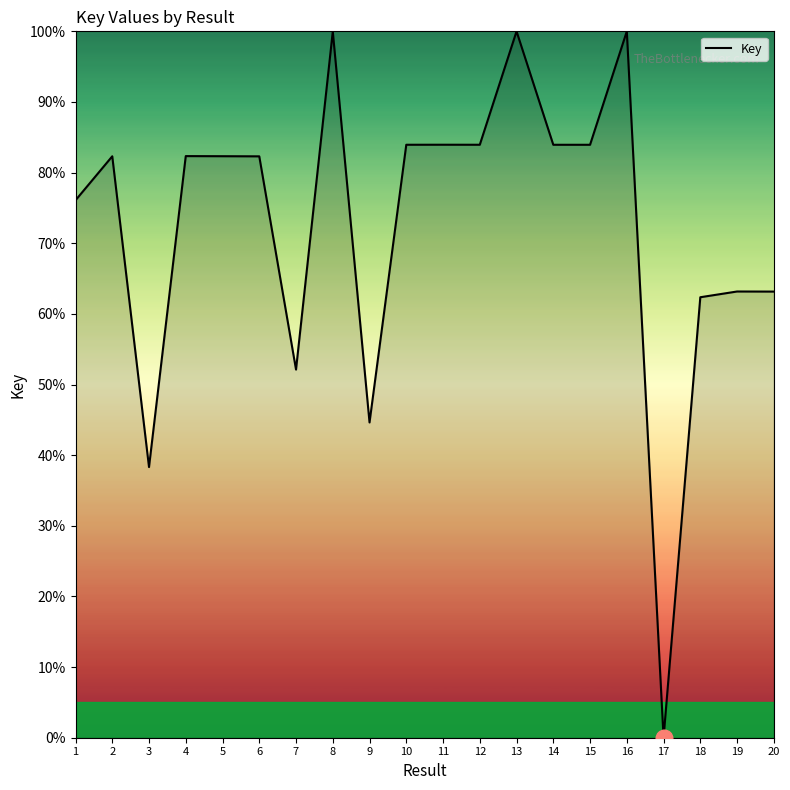

At which category does the data reach its first local peak?

2